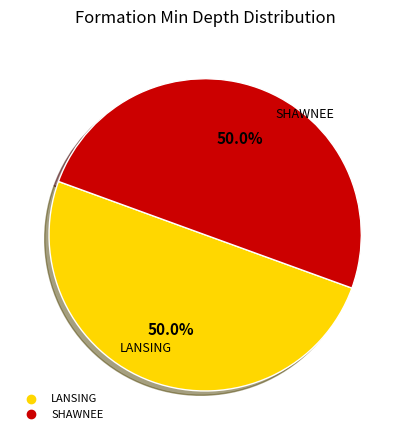

To the nearest percent, what percentage of the pie is SHAWNEE?

50%